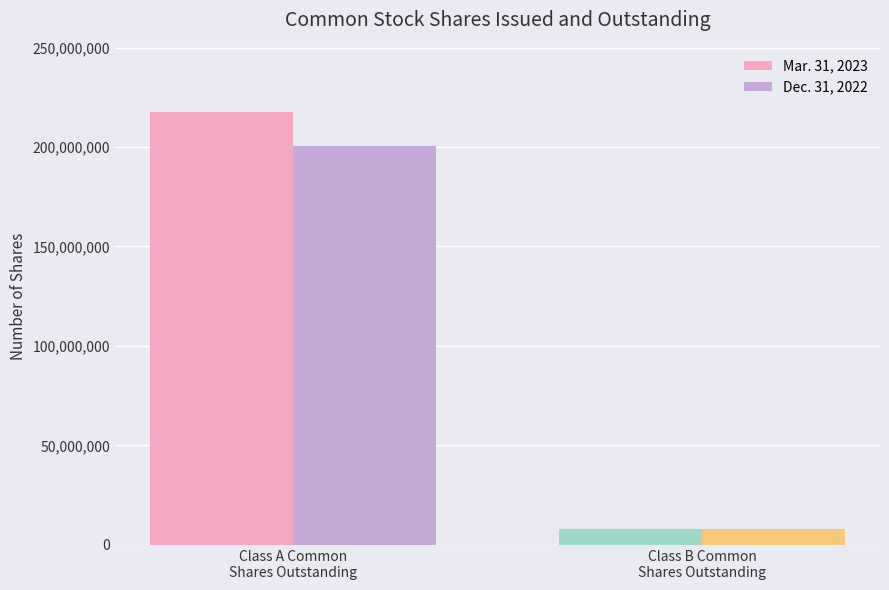

Which series has the widest spread of values?

Mar. 31, 2023